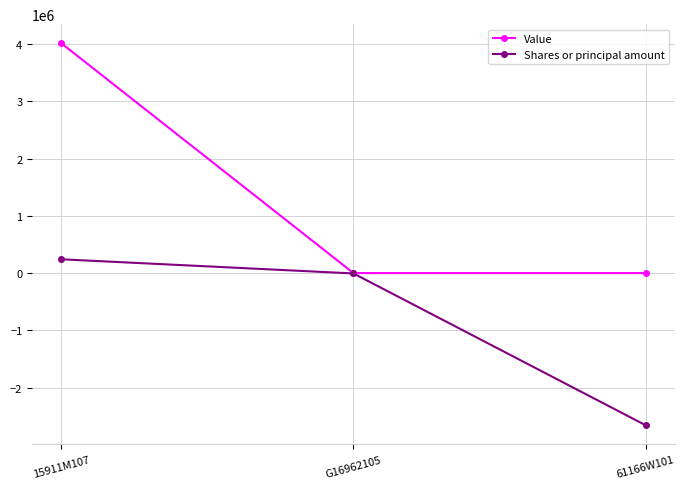

List the labels in order of Shares or principal amount value, largest first.

15911M107, G16962105, 61166W101